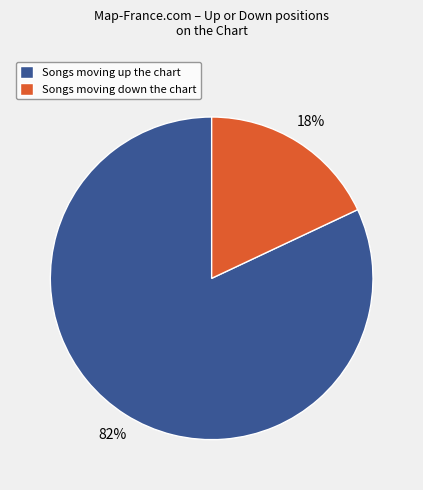

How many slices are in this pie chart?

2